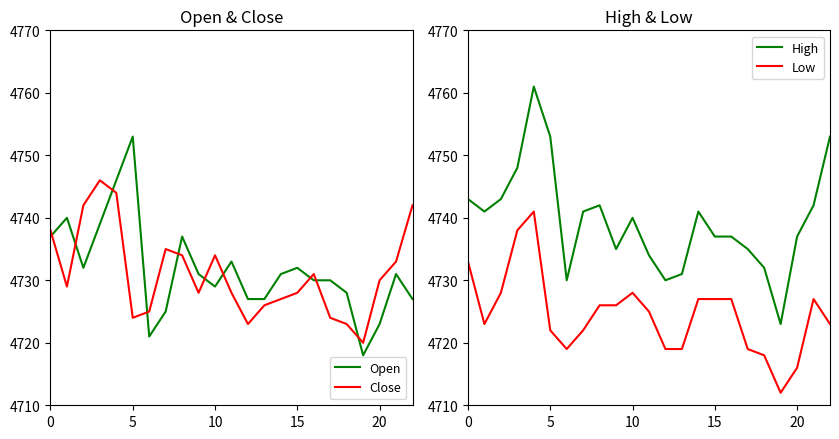

What is the highest value of the High series?

4761